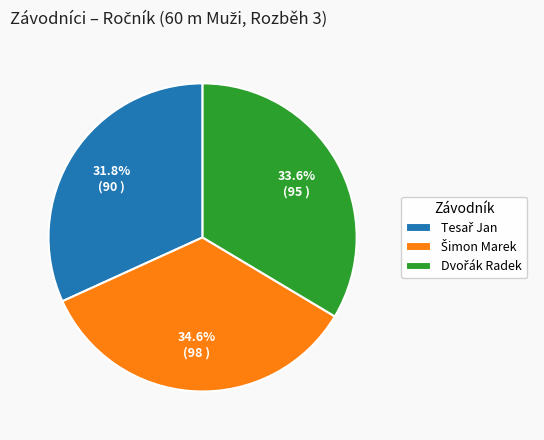

Is there a majority slice in this chart?

No